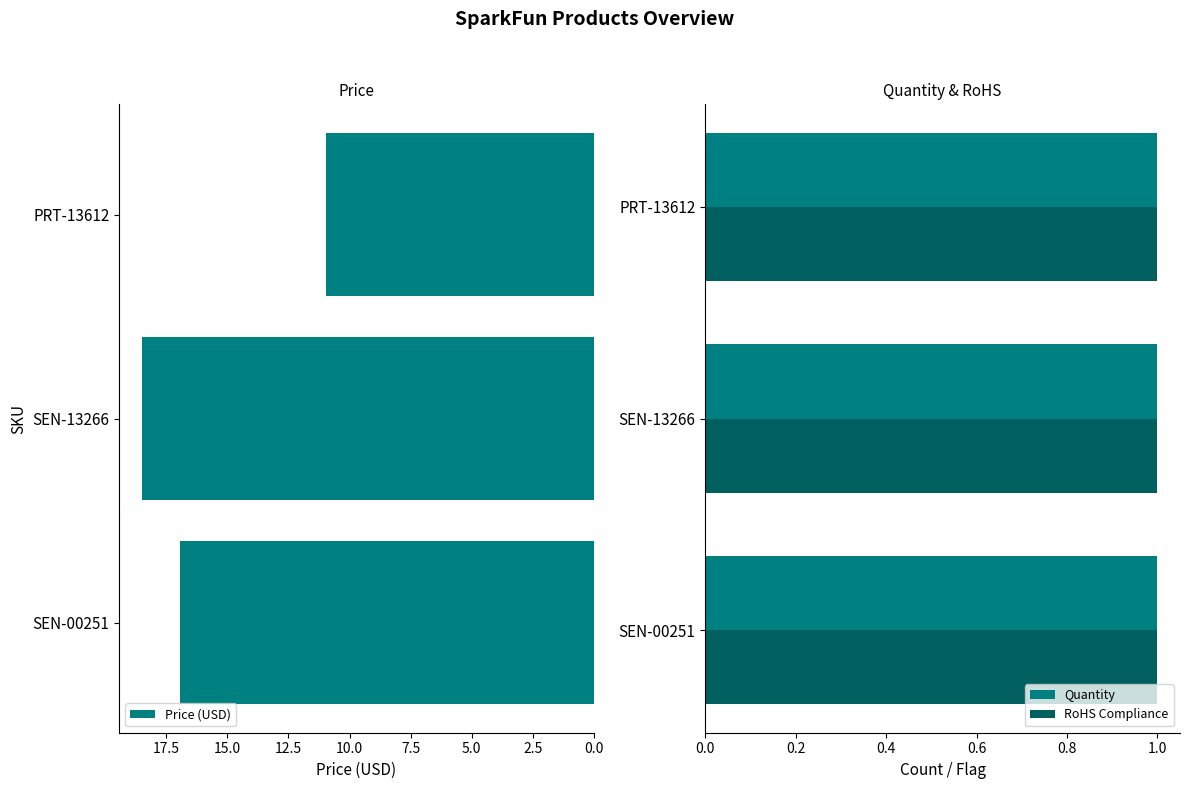

What is the maximum value for Price (USD)?

18.5